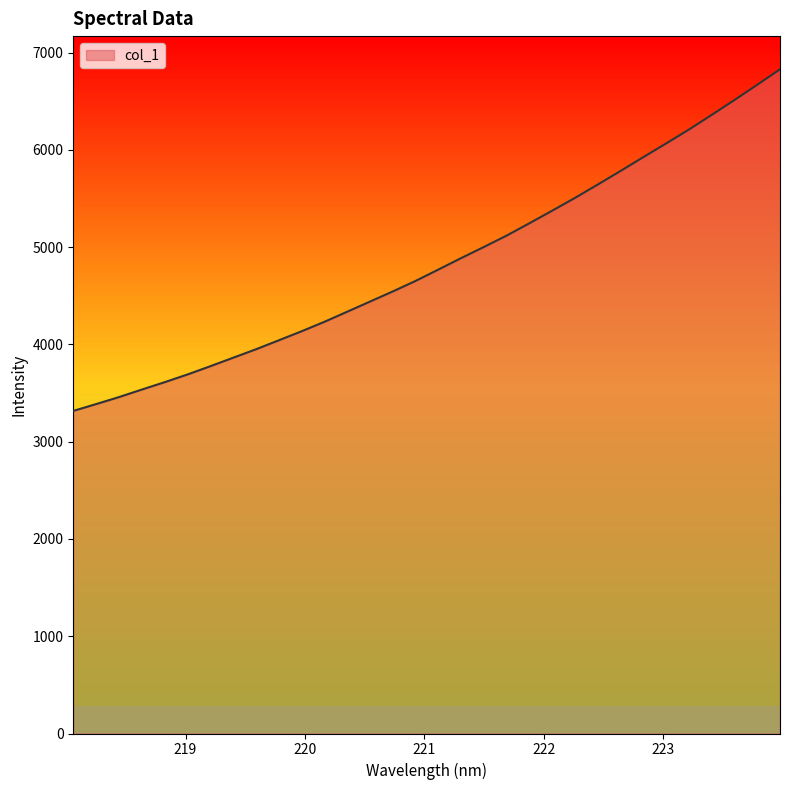

Reading left to right, list all the values displayed in this chart.

3316.0	3386.1	3457.9	3535.2	3611.0	3690.2	3775.0	3862.3	3949.0	4041.2	4134.0	4231.3	4335.1	4439.5	4543.6	4651.8	4768.5	4886.5	5001.1	5118.3	5245.2	5374.6	5505.7	5643.3	5782.6	5925.0	6065.6	6207.9	6358.8	6511.8	6668.6	6827.4